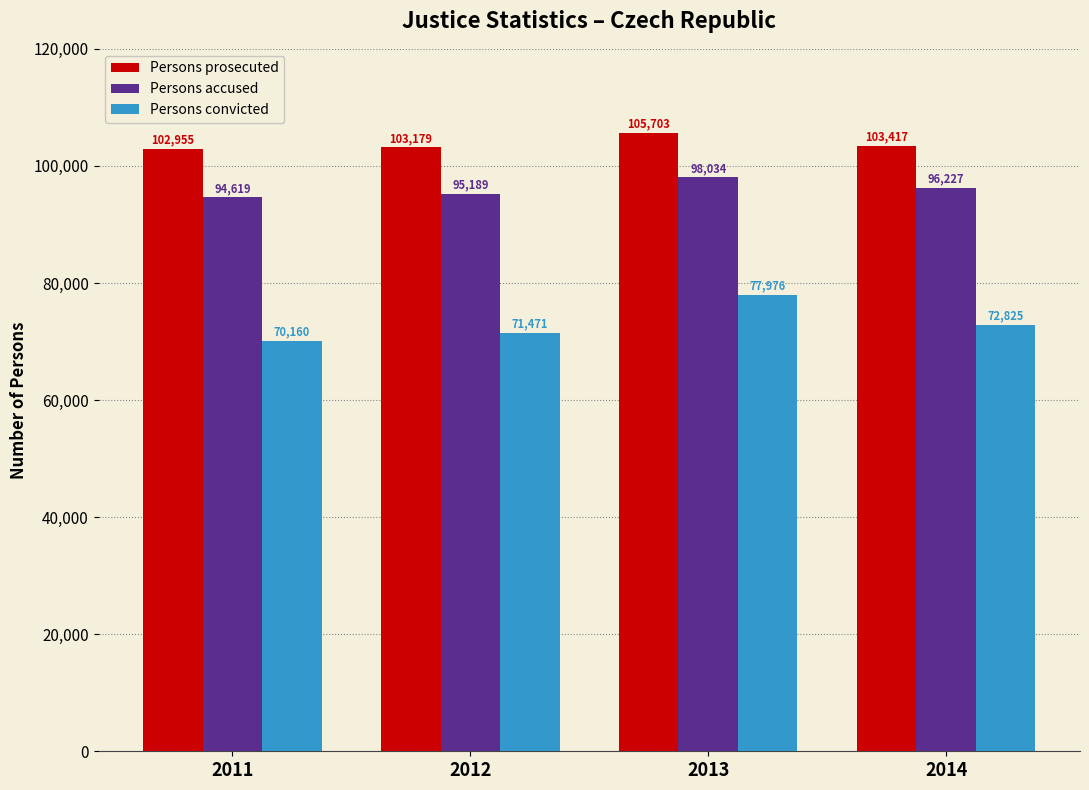

Which category has the highest value in the Persons prosecuted series?

2013